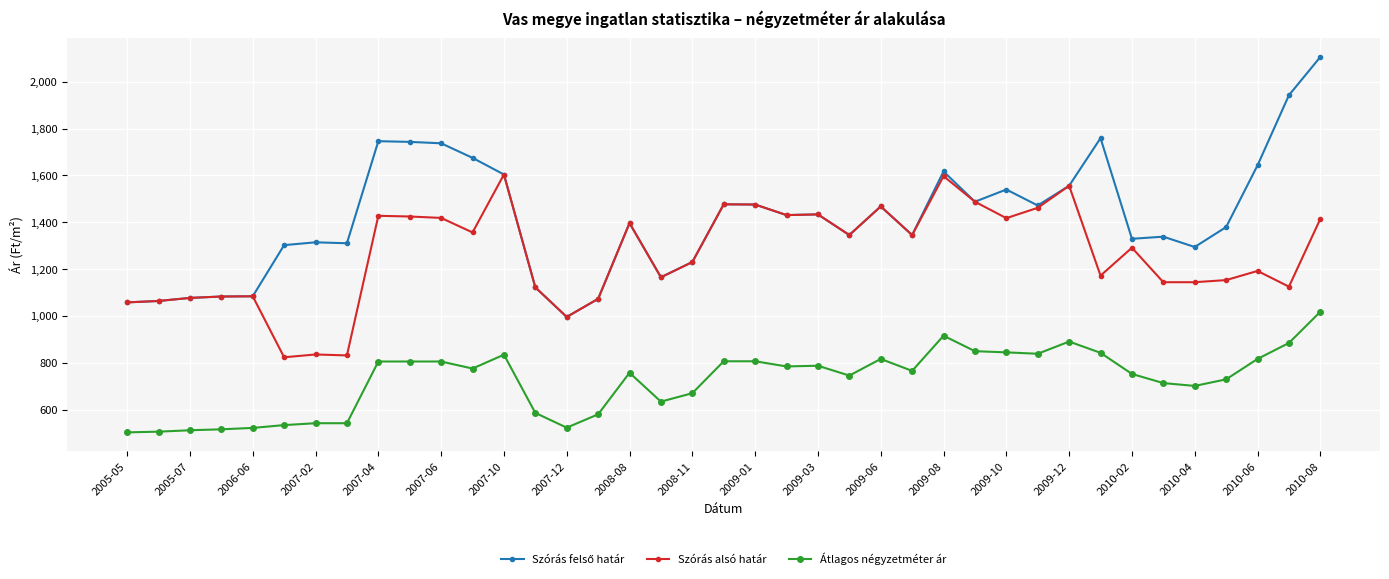

True or false: Szórás alsó határ and Átlagos négyzetméter ár intersect in this chart.

False